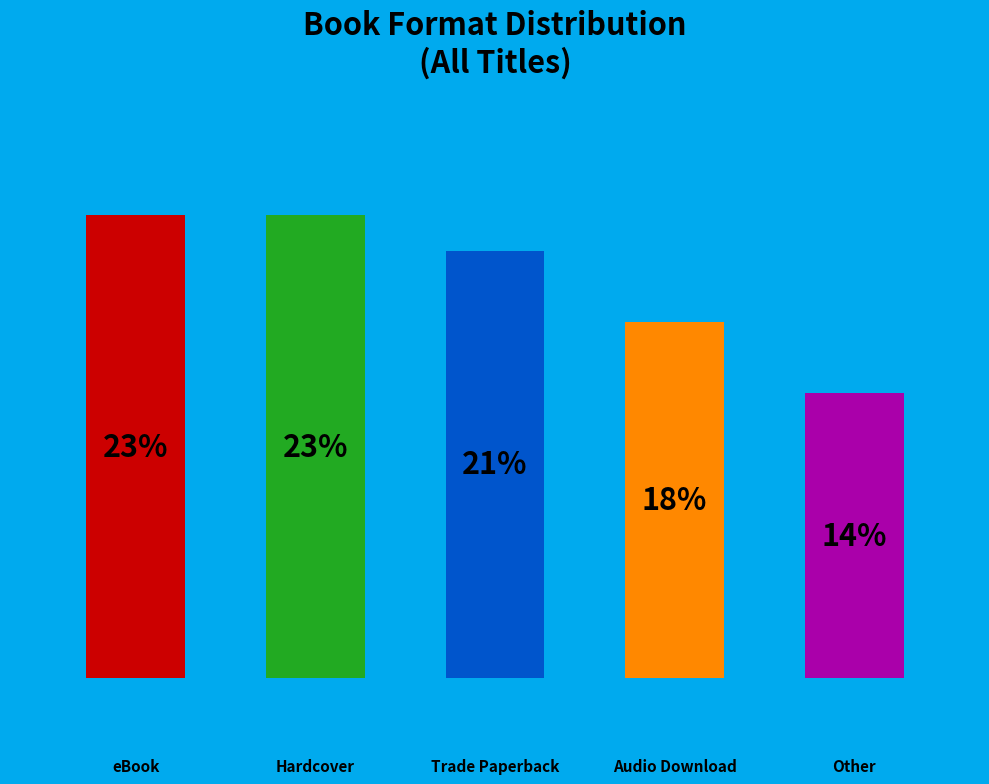

Count the number of slices in the pie.

5